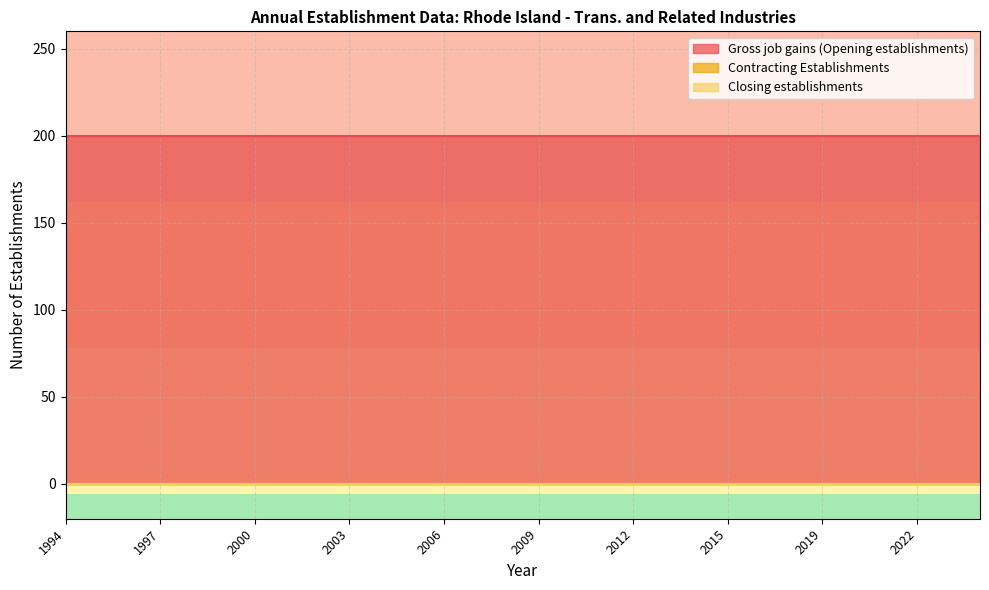

Between 2019 and 2000, which is larger?

2019